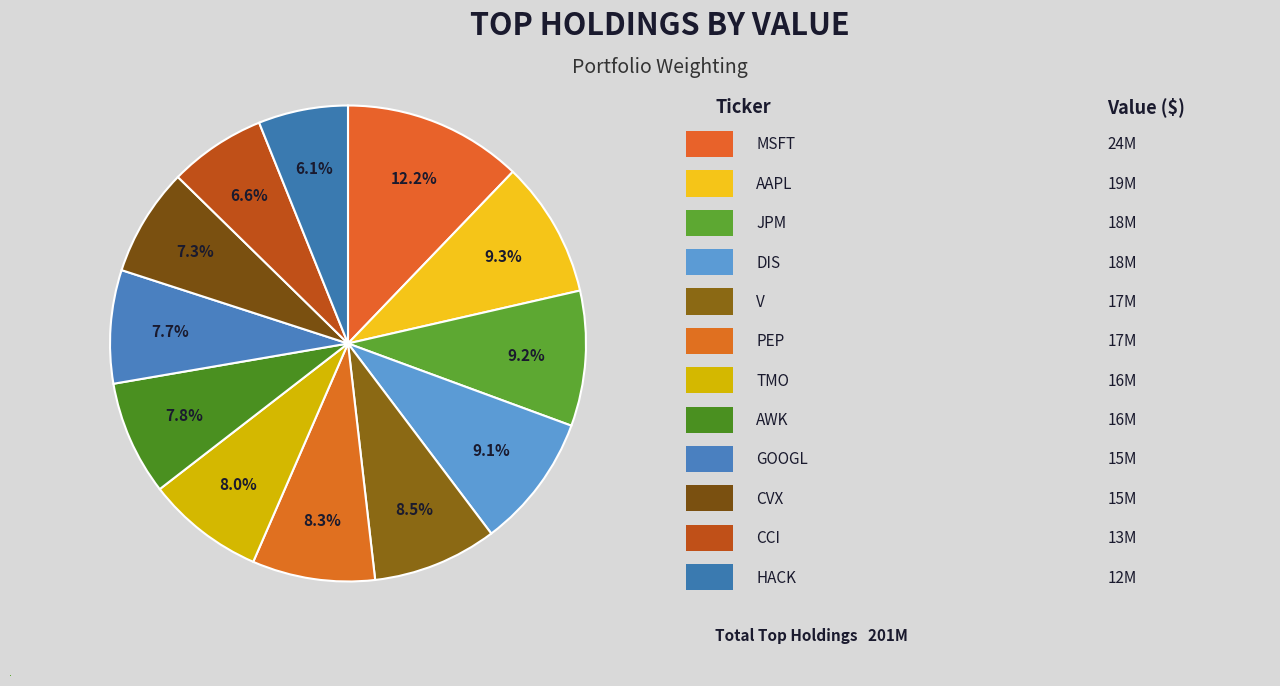

Is there a majority slice in this chart?

No